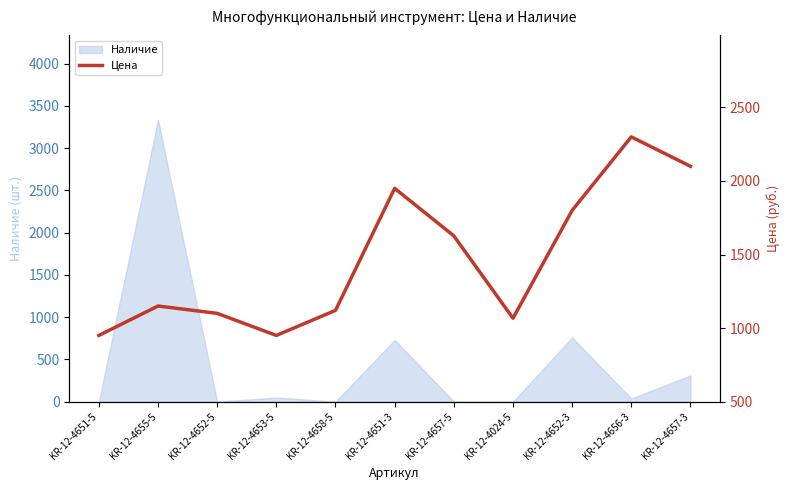

What is the label of the 7th point from the left?

KR-12-4657-5